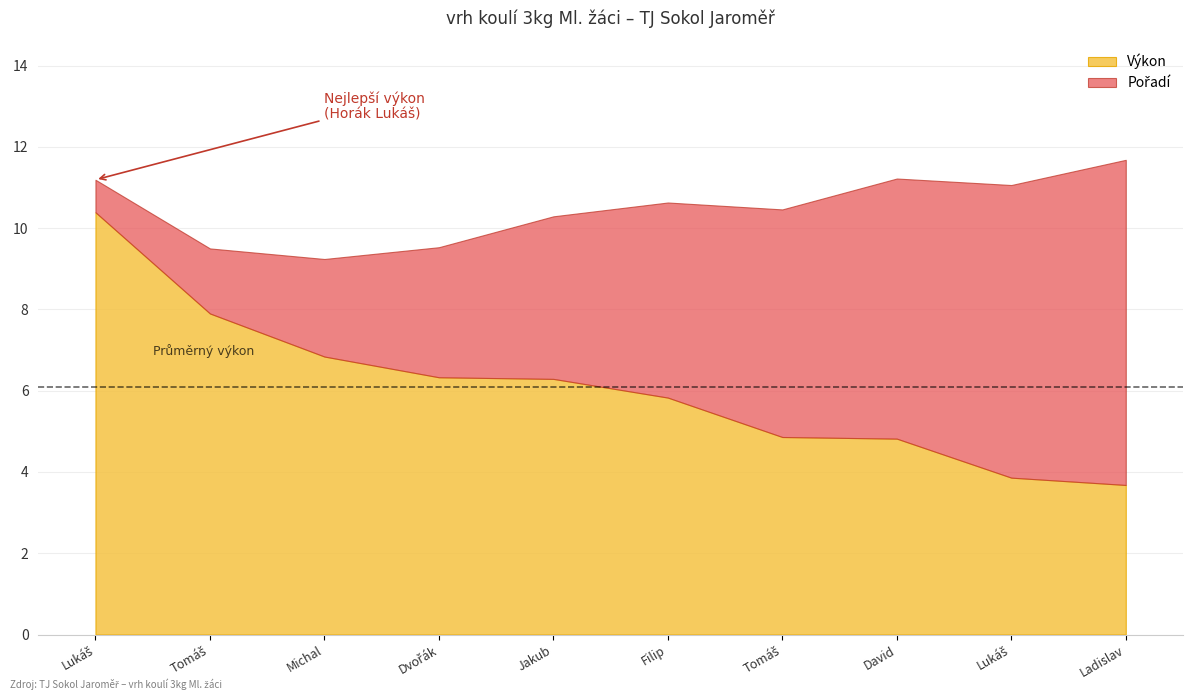

How many intersections are there between Výkon and Pořadí?

1